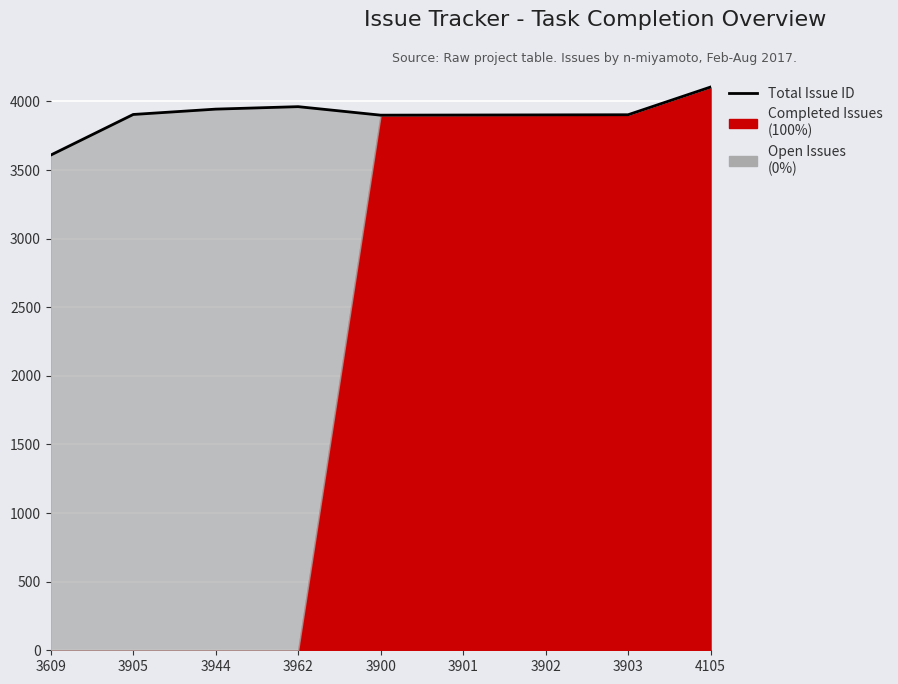

What is the sum of the values at 4105 and 3901?

8006